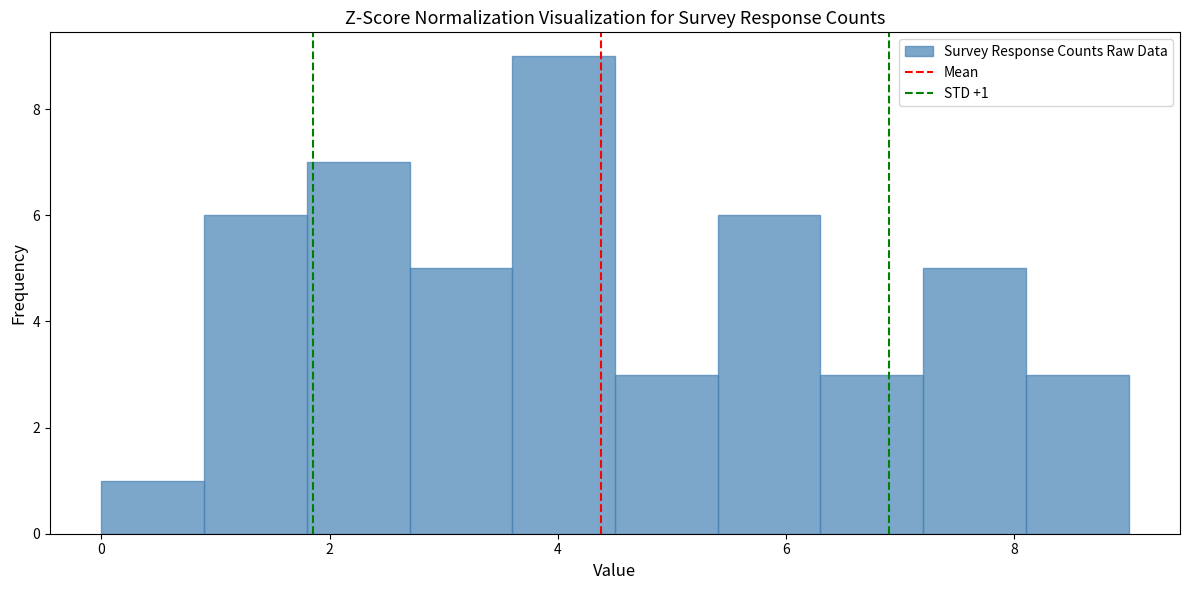

Over which range of the x-axis is the bar tallest?

3.6 to 4.5